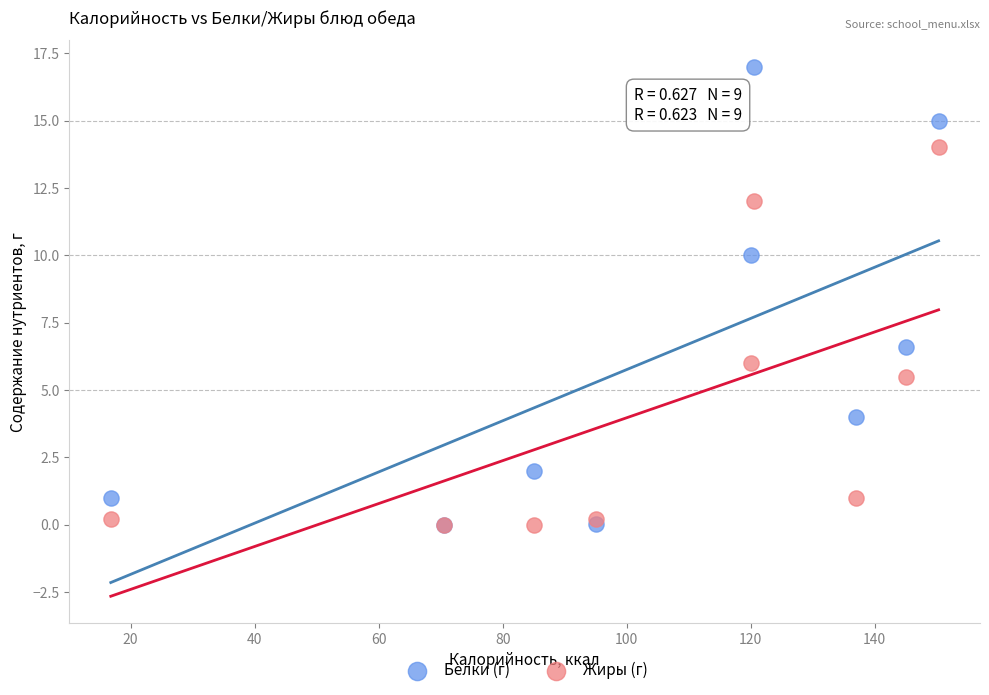

Across all series, what Y value is closest to 8?

6.6